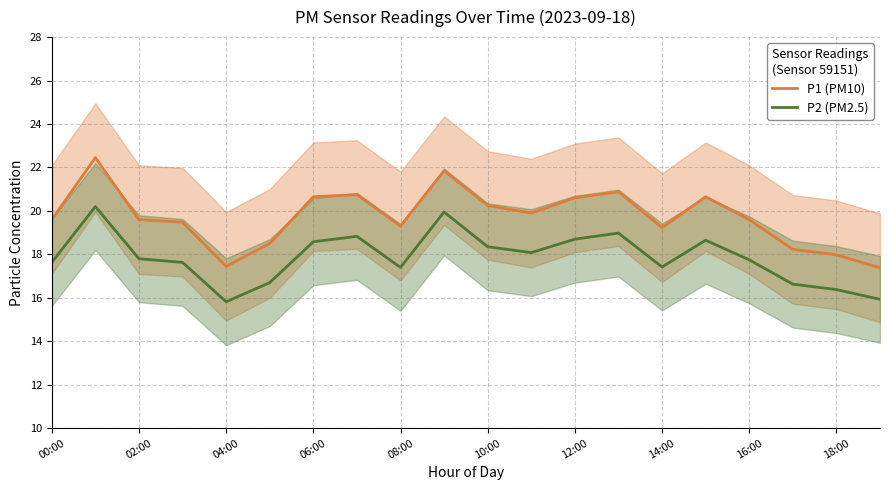

True or false: P1 (PM10) and P2 (PM2.5) cross at least once.

False